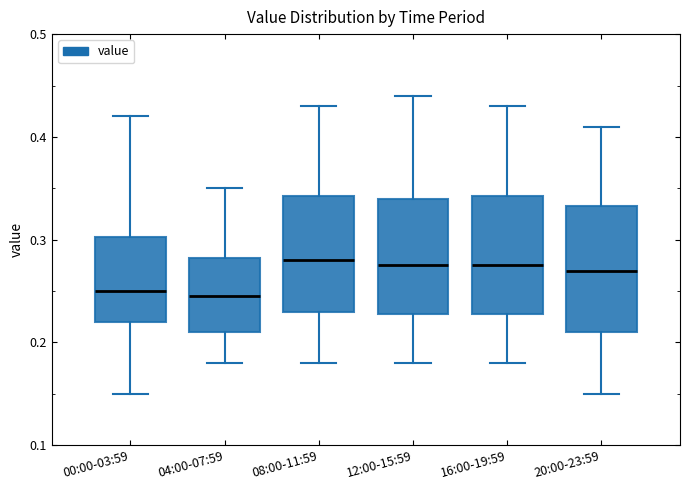

Reading left to right, transcribe this box plot: for each box, give where its median line is, the range the box spans, and where its two whiskers end, as read against the y-axis. The values are not printed on the chart, so give them approximately, as read against the axis.

00:00-03:59: median 0.25, box 0.22 to 0.30, whiskers 0.15 to 0.42
04:00-07:59: median 0.25, box 0.21 to 0.28, whiskers 0.18 to 0.35
08:00-11:59: median 0.28, box 0.23 to 0.34, whiskers 0.18 to 0.43
12:00-15:59: median 0.28, box 0.23 to 0.34, whiskers 0.18 to 0.44
16:00-19:59: median 0.28, box 0.23 to 0.34, whiskers 0.18 to 0.43
20:00-23:59: median 0.27, box 0.21 to 0.33, whiskers 0.15 to 0.41